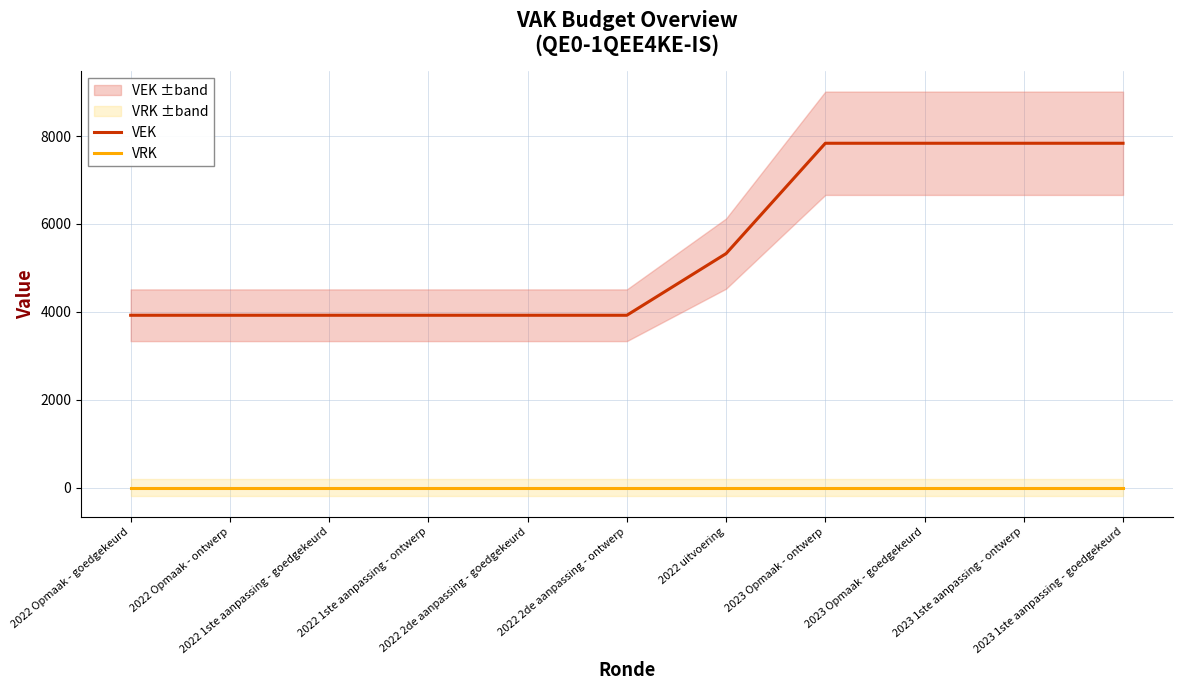

Does the chart display data point markers on the line(s)?

No